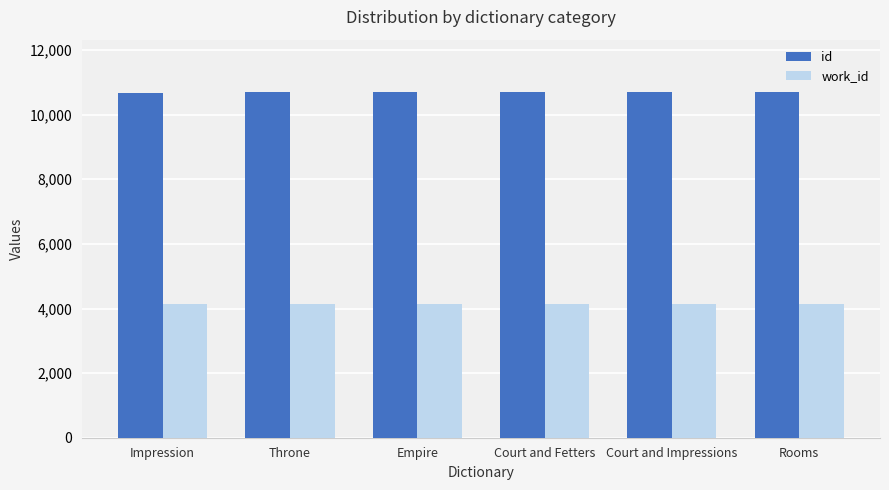

How many bars are there in each group?

2